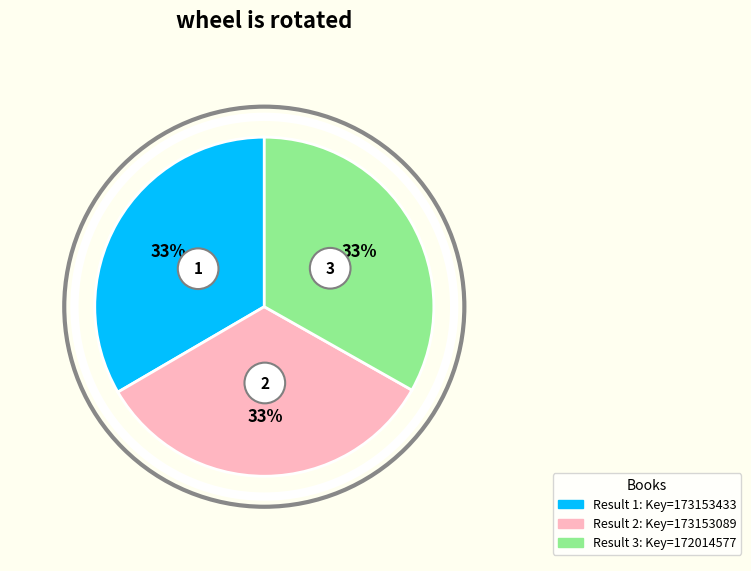

Is there a majority slice in this chart?

No